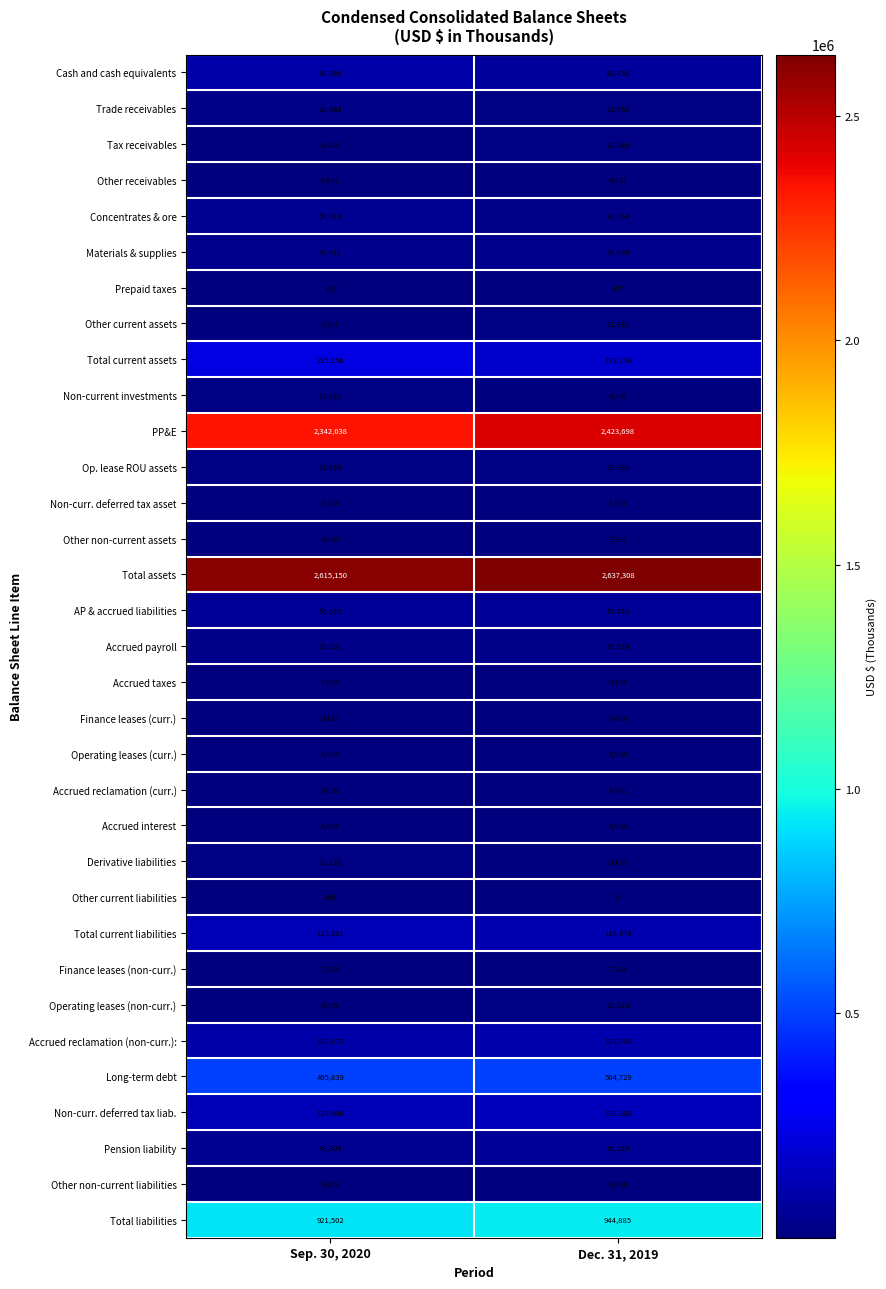

Rank the series by their maximum value, from highest to lowest.

Total assets, PP&E, Total liabilities, Long-term debt, Total current assets, Non-curr. deferred tax liab., Total current liabilities, Accrued reclamation (non-curr.):, Cash and cash equivalents, AP & accrued liabilities, Pension liability, Concentrates & ore, Materials & supplies, Accrued payroll, Trade receivables, Tax receivables, Non-current investments, Op. lease ROU assets, Derivative liabilities, Other current assets, Operating leases (non-curr.), Accrued taxes, Finance leases (non-curr.), Other non-current assets, Other non-current liabilities, Other receivables, Finance leases (curr.), Accrued reclamation (curr.), Accrued interest, Operating leases (curr.), Non-curr. deferred tax asset, Other current liabilities, Prepaid taxes